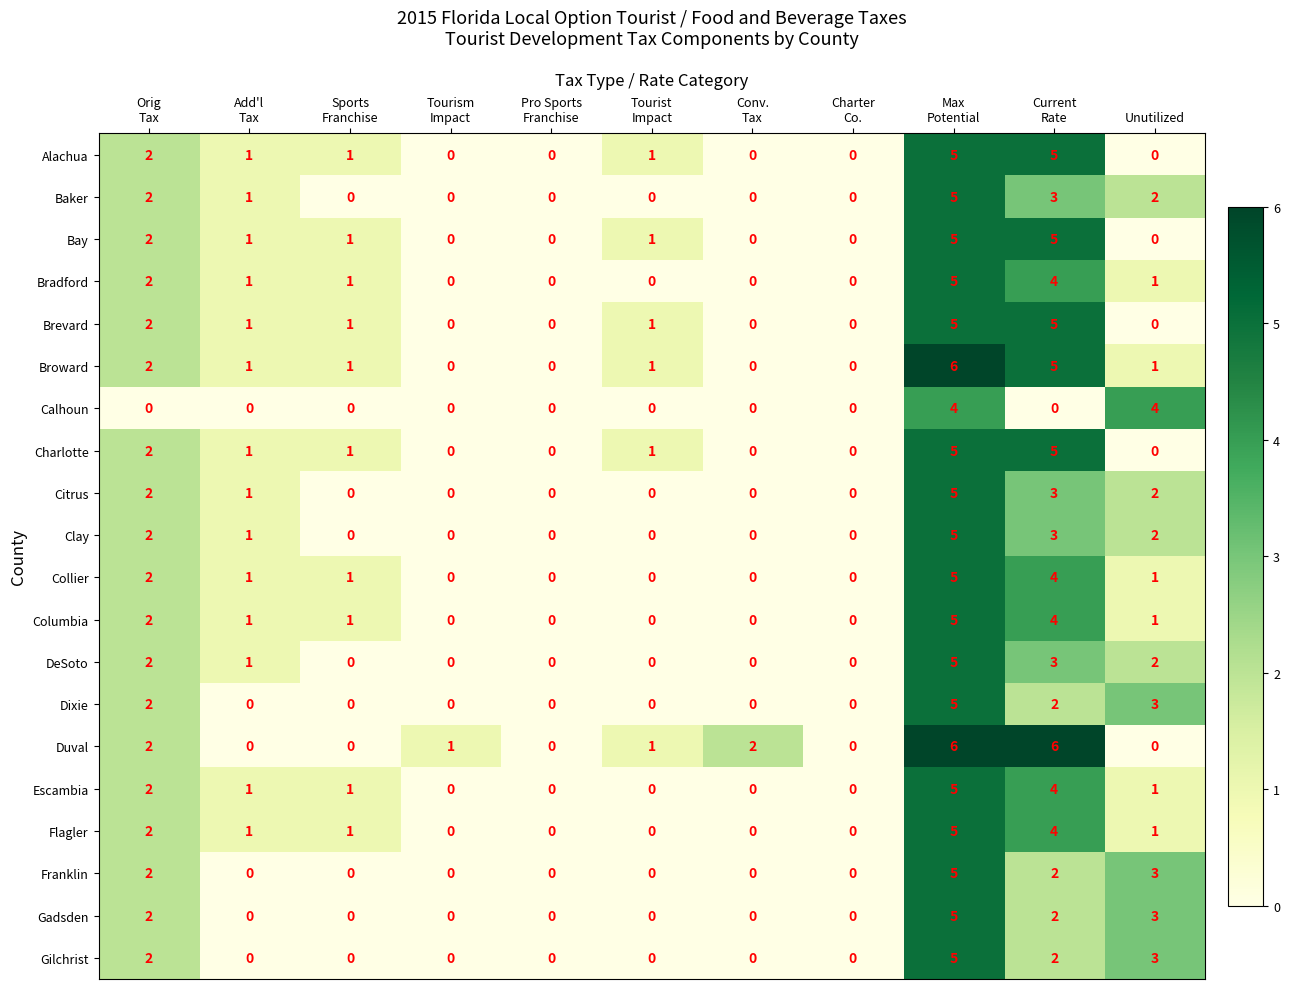

Count the number of categories in the chart.

11